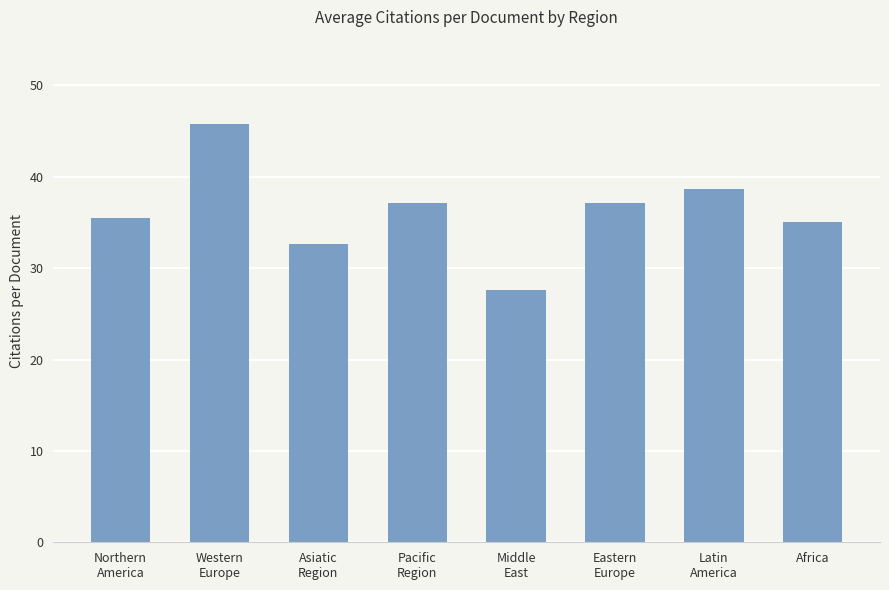

What is the change in value from Asiatic
Region to Pacific
Region?

+4.5